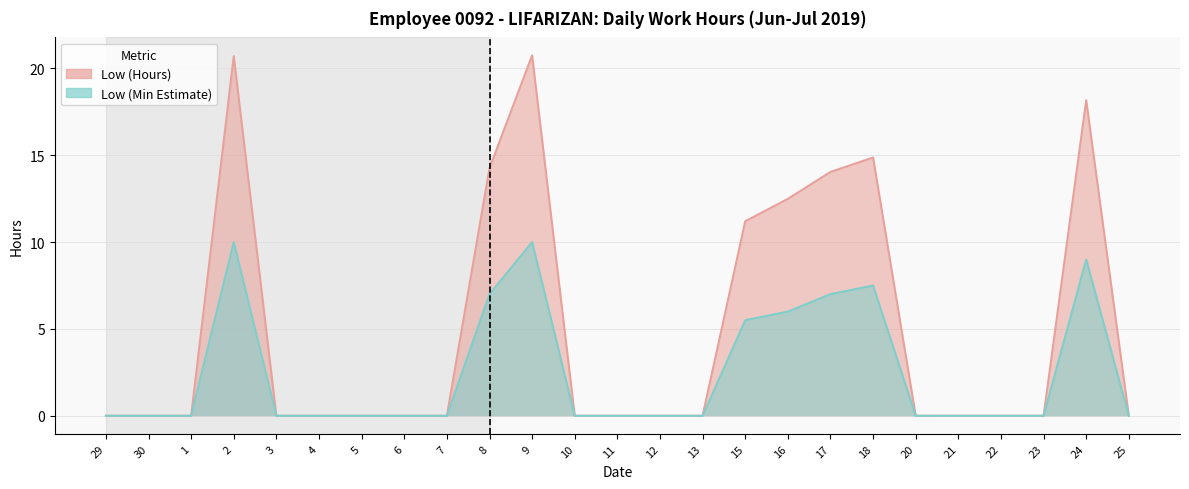

Which category has the lowest value across all series?

29